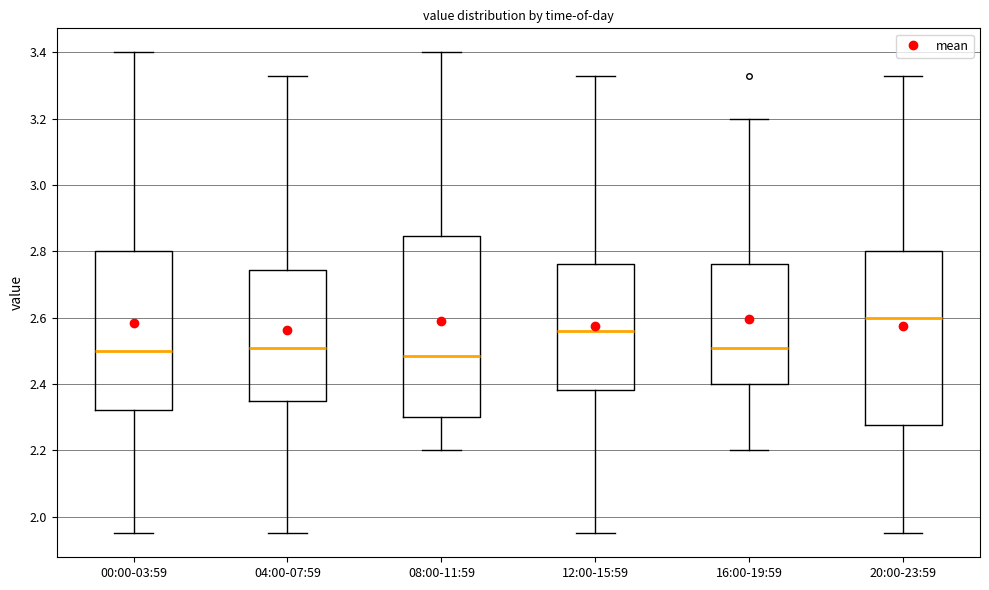

Which box has the highest median line?

20:00-23:59